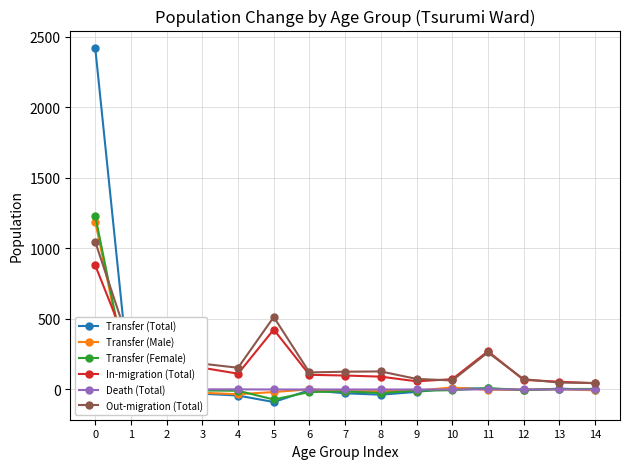

Which series ends up on top after the final intersection of Transfer (Female) and Transfer (Male)?

Transfer (Male)